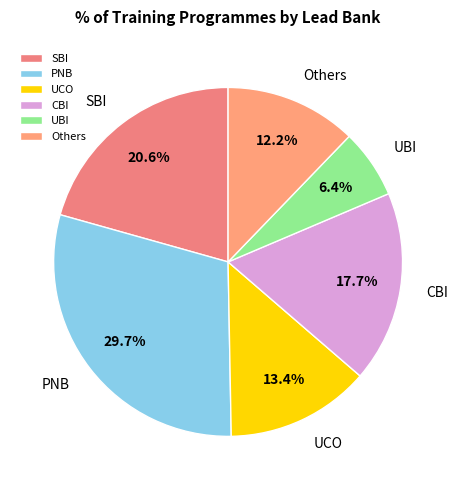

Does any single category account for the majority?

No